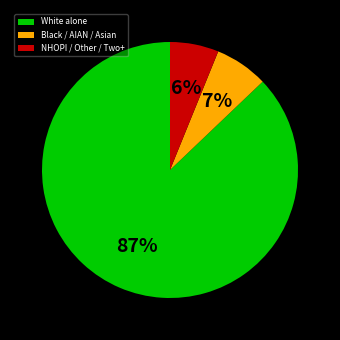

Do NHOPI / Other / Two+ and Black / AIAN / Asian together represent more than half of the pie?

No